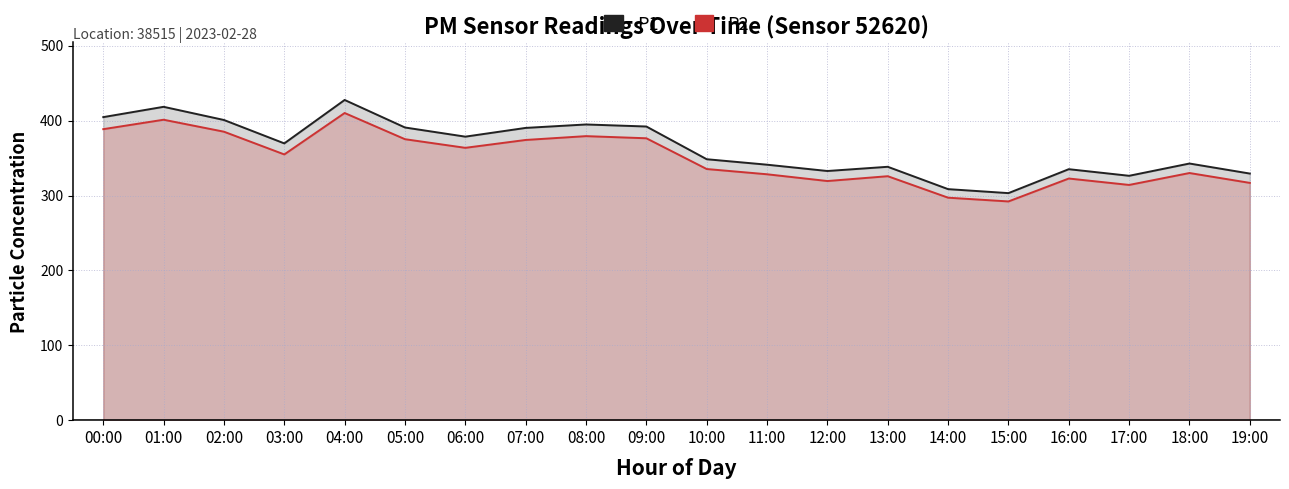

True or false: P1 has more than 1 interior local peaks.

True